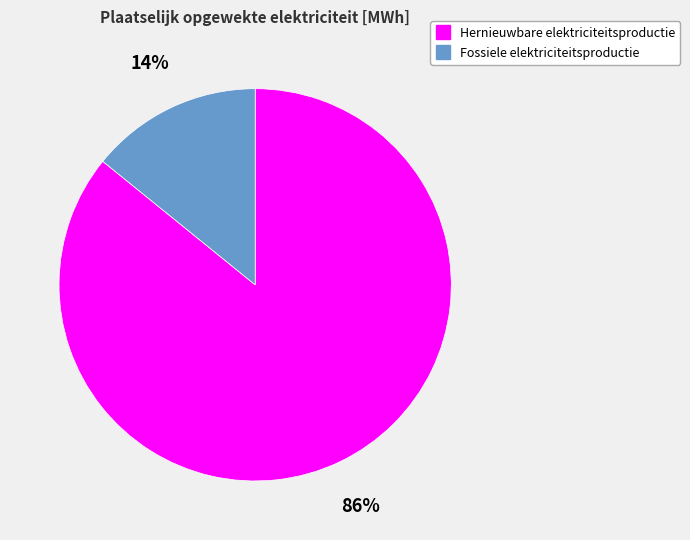

Is the sum of Hernieuwbare elektriciteitsproductie and Fossiele elektriciteitsproductie greater than half?

Yes